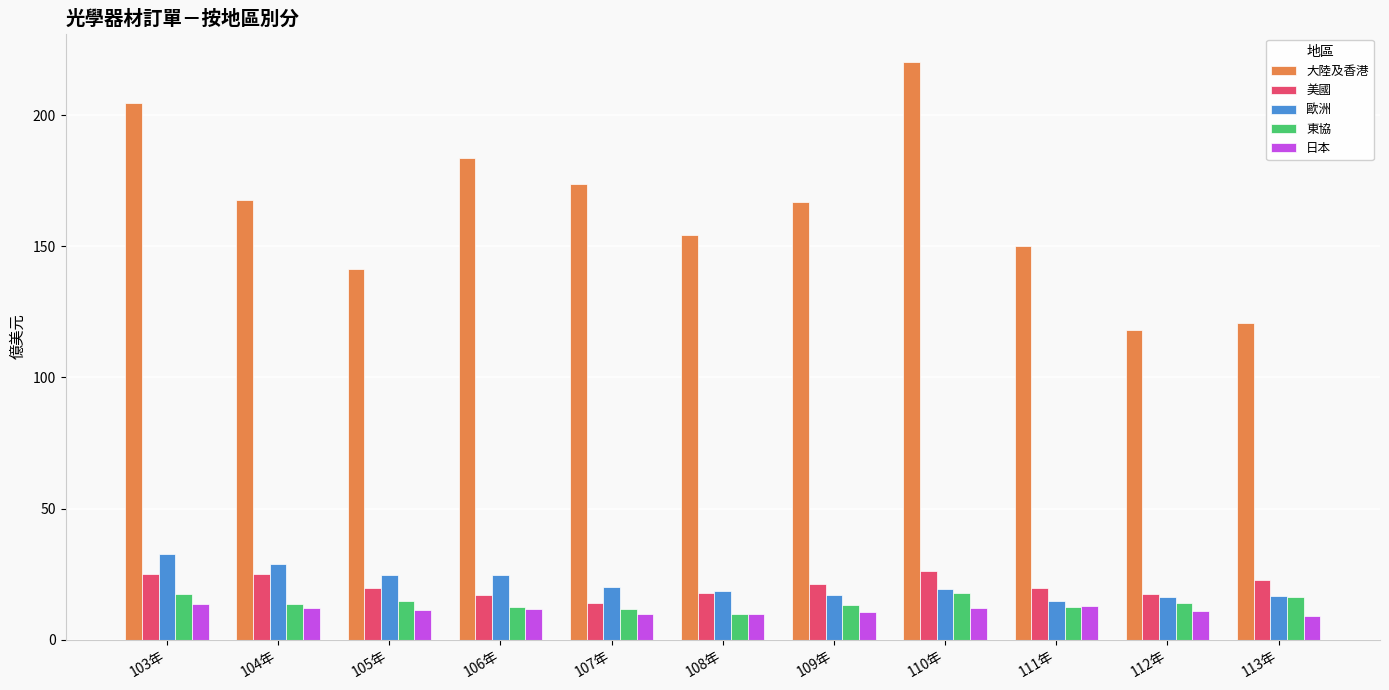

Read the 日本 value at 105年.

11.4